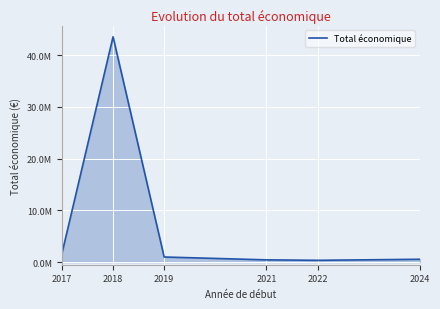

What is the greatest value displayed?

43547588